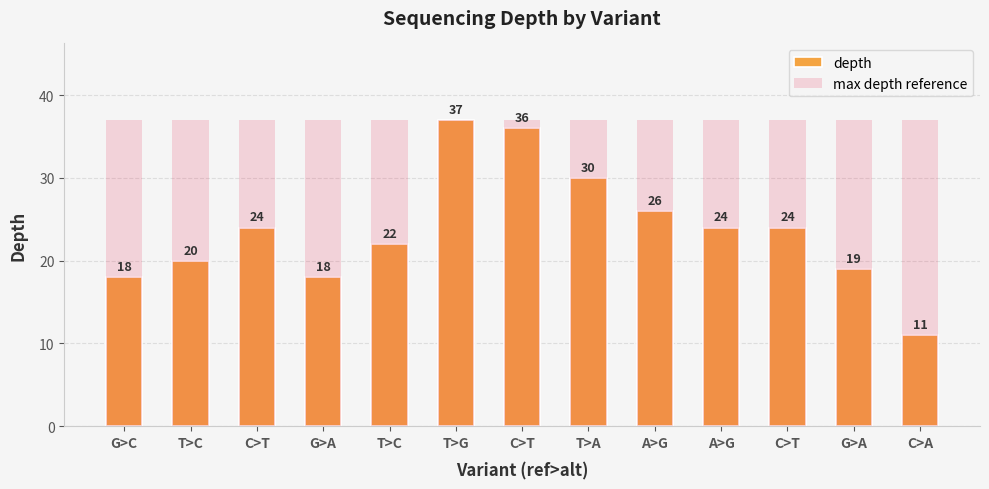

List the series in order of their peak value, lowest first.

depth, max depth reference